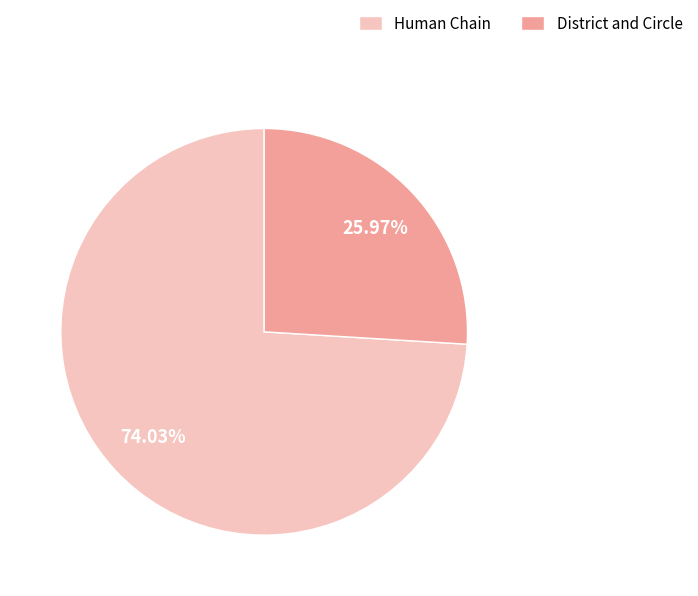

To the nearest percent, what is the difference between the largest and smallest slice percentages?

48%